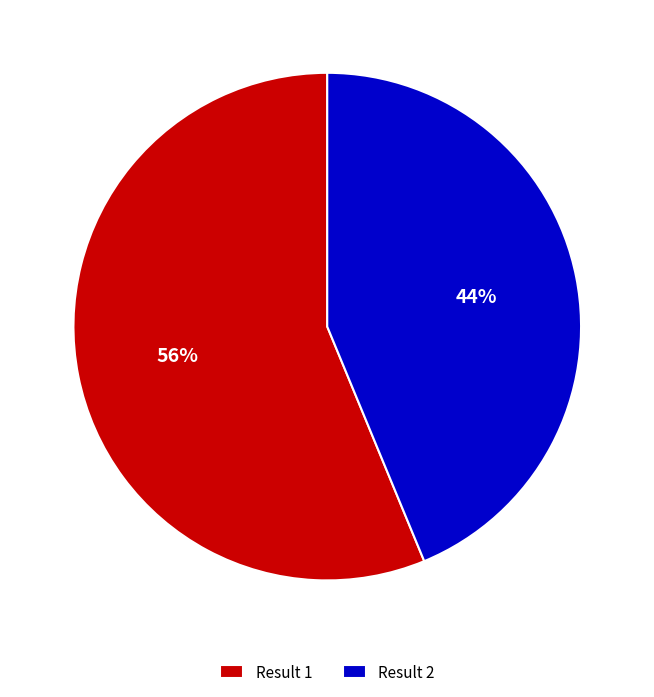

Do Result 1 and Result 2 together represent more than half of the pie?

Yes